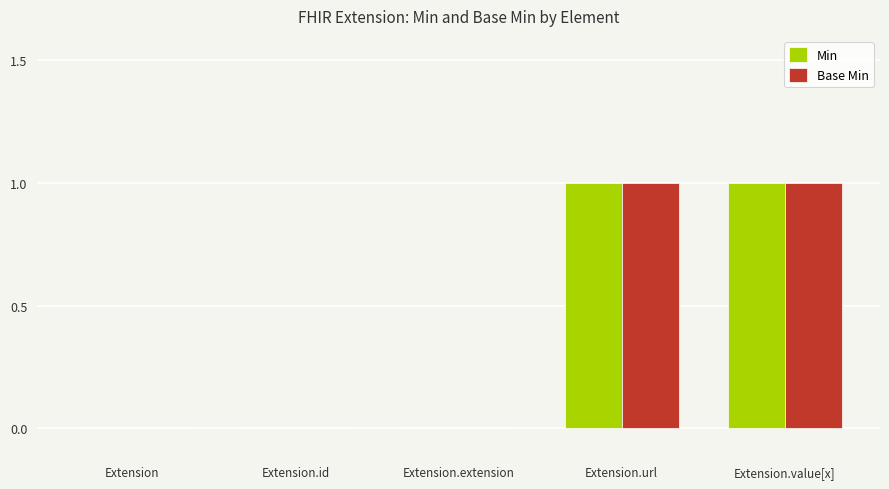

True or false: Base Min has a value of -1 at Extension.

False